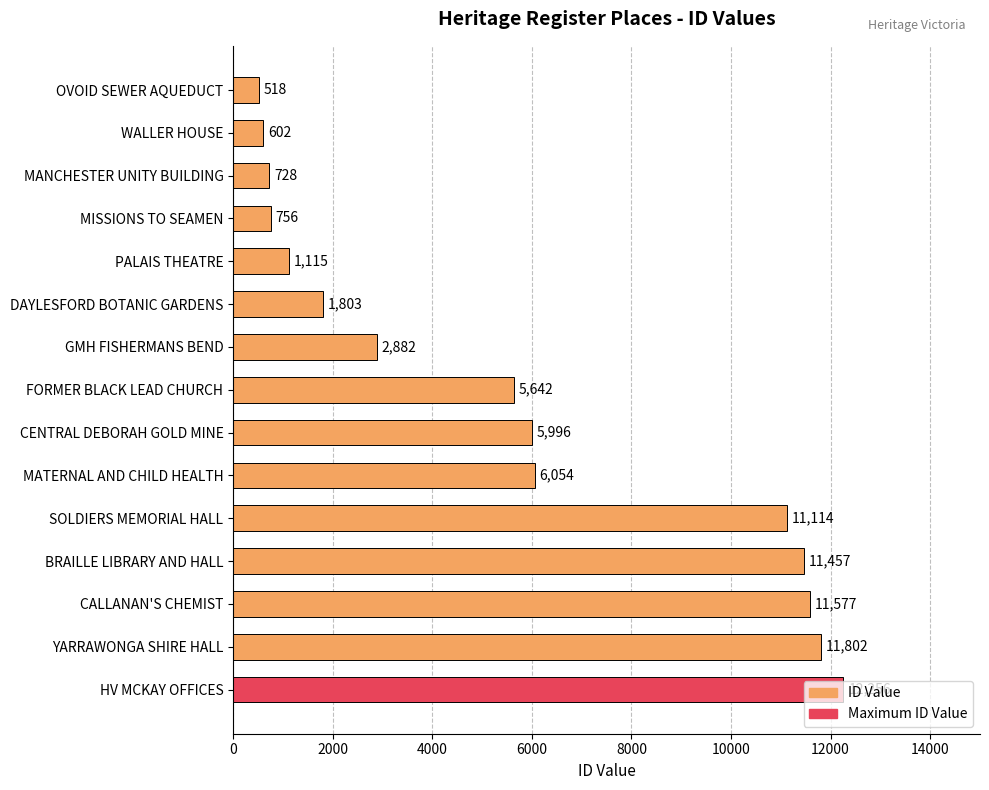

What is the label of the 2nd bar from the top?

WALLER HOUSE